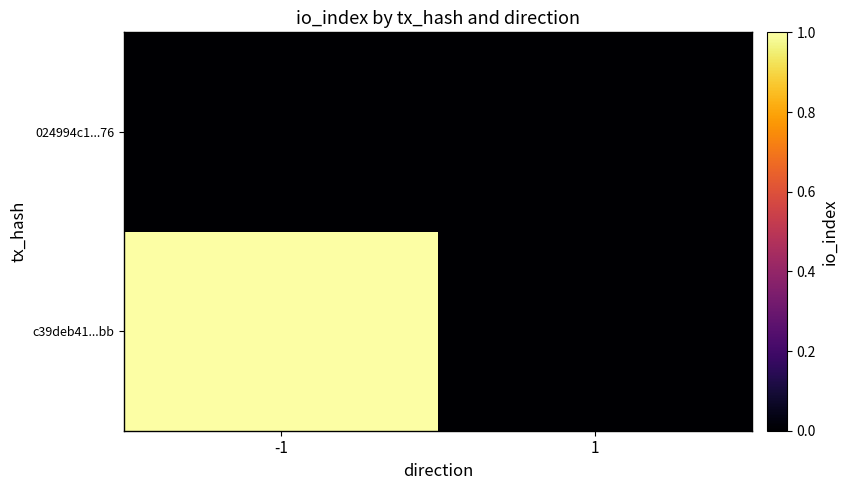

Reading right to left, what are all the values shown in this chart?

c39deb41...bb: 1=0	-1=1
024994c1...76: 1=0	-1=0